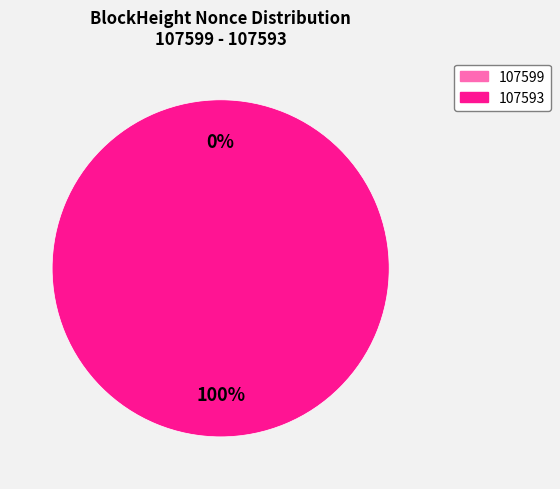

Is it true that 107599 is 0% of the pie?

True